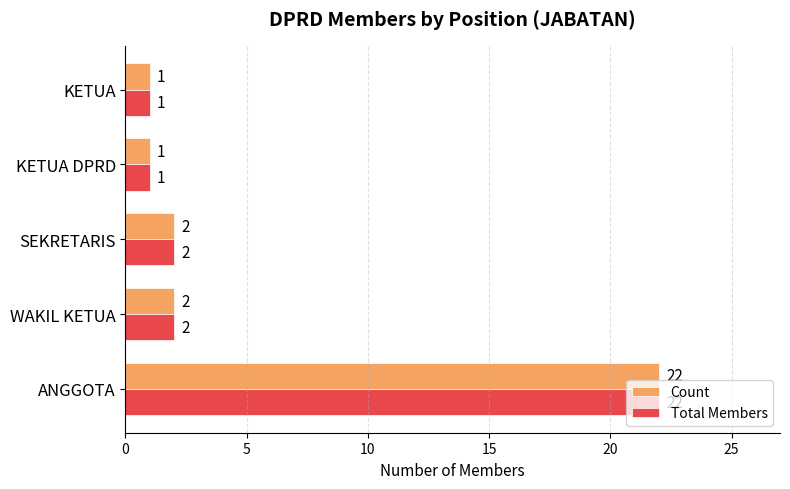

The Total Members series shows 1 at WAKIL KETUA. True or false?

False